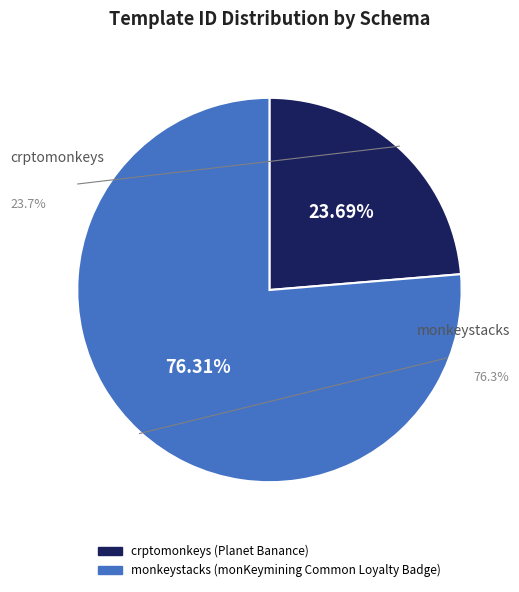

What is the total percentage of crptomonkeys (Planet Banance) and monkeystacks (monKeymining Common Loyalty Badge)?

100.0%